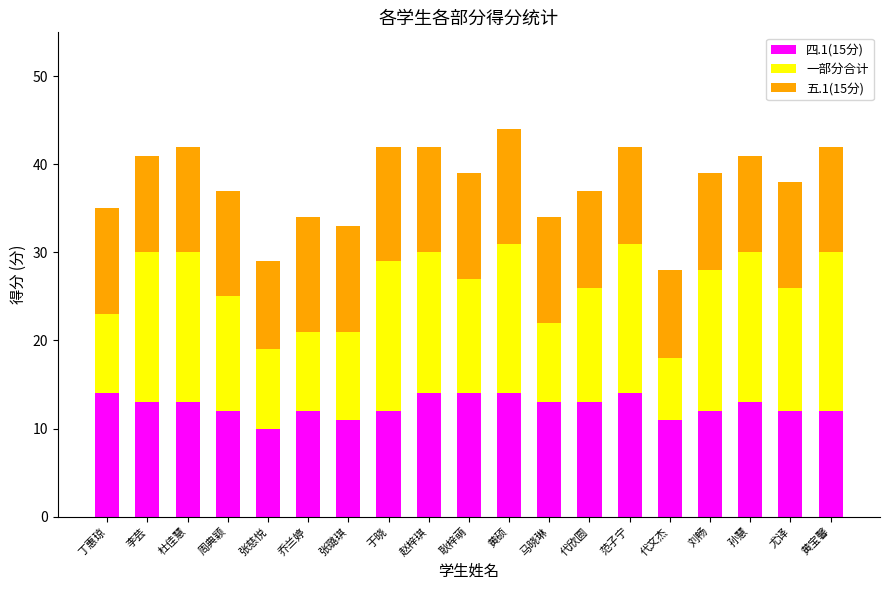

Is it true that 四.1(15分) equals 11 at 张璐琪?

True